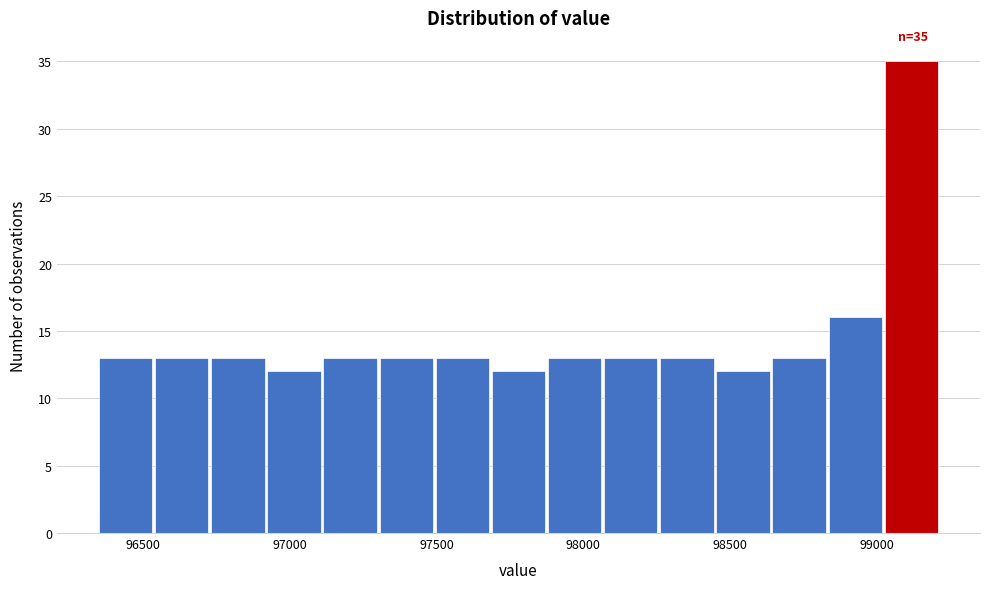

Read against the x-axis, roughly where is the centre of the tallest bar?

99100